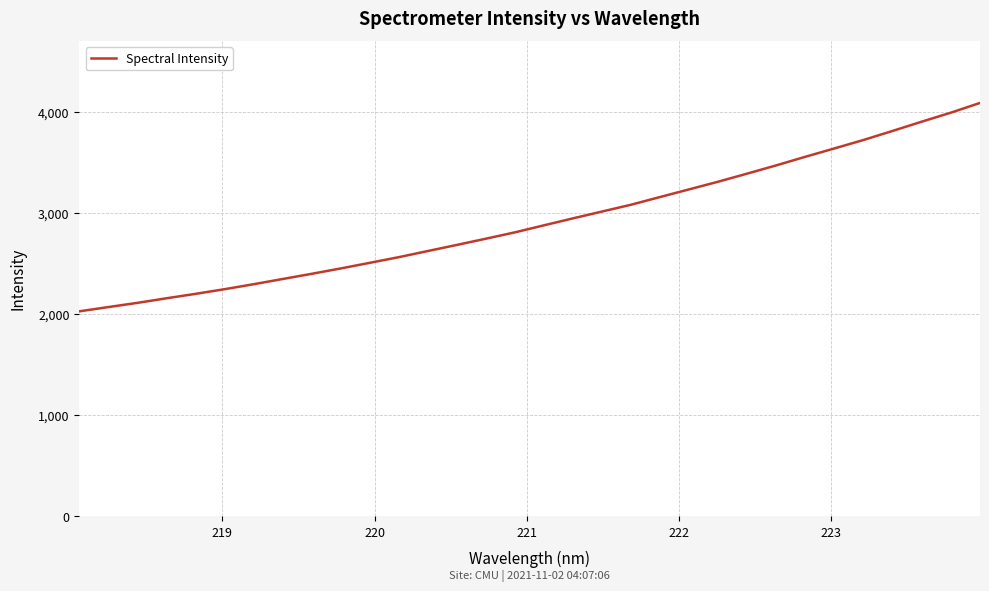

What is the difference between the second highest and second lowest values?

1921.8